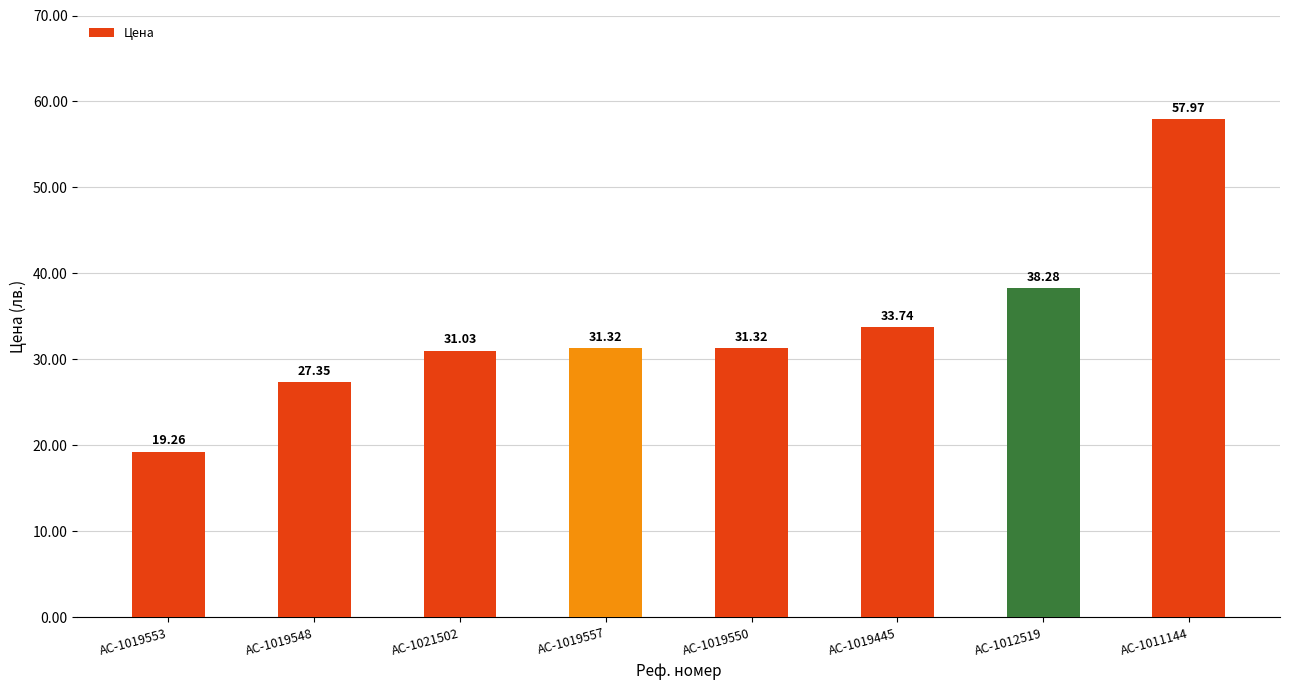

Where is the data nearest to the value 38?

AC-1012519